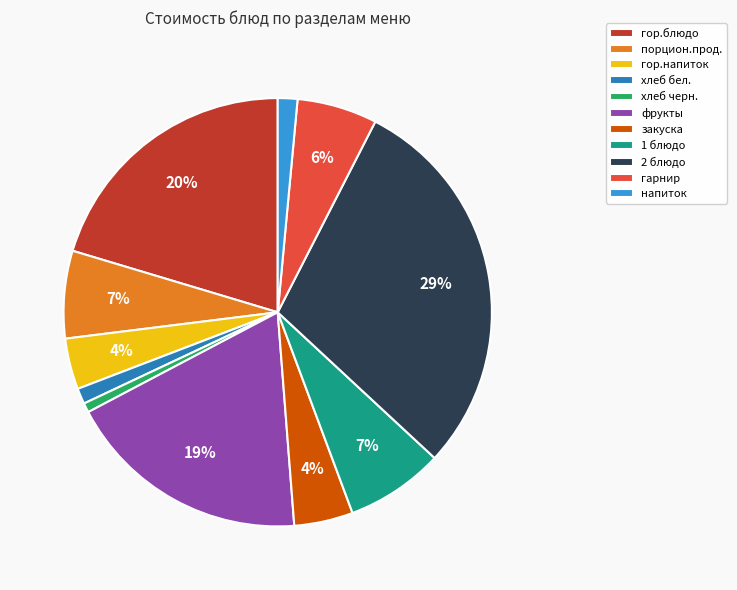

Is there any slice that represents more than half of the pie?

No